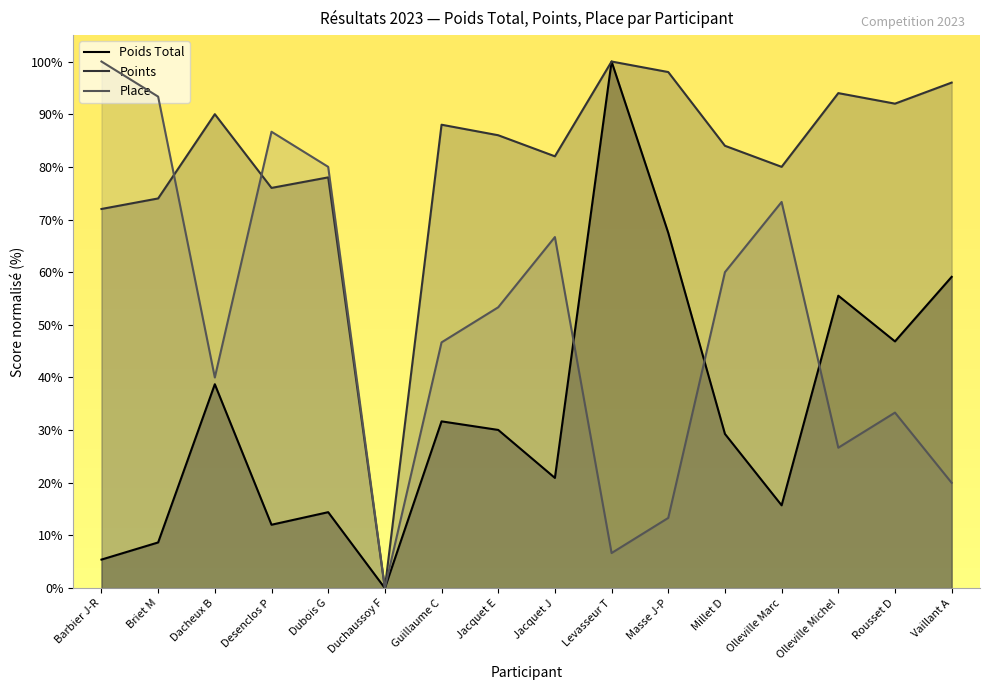

True or false: Points and Poids Total cross at least once.

False